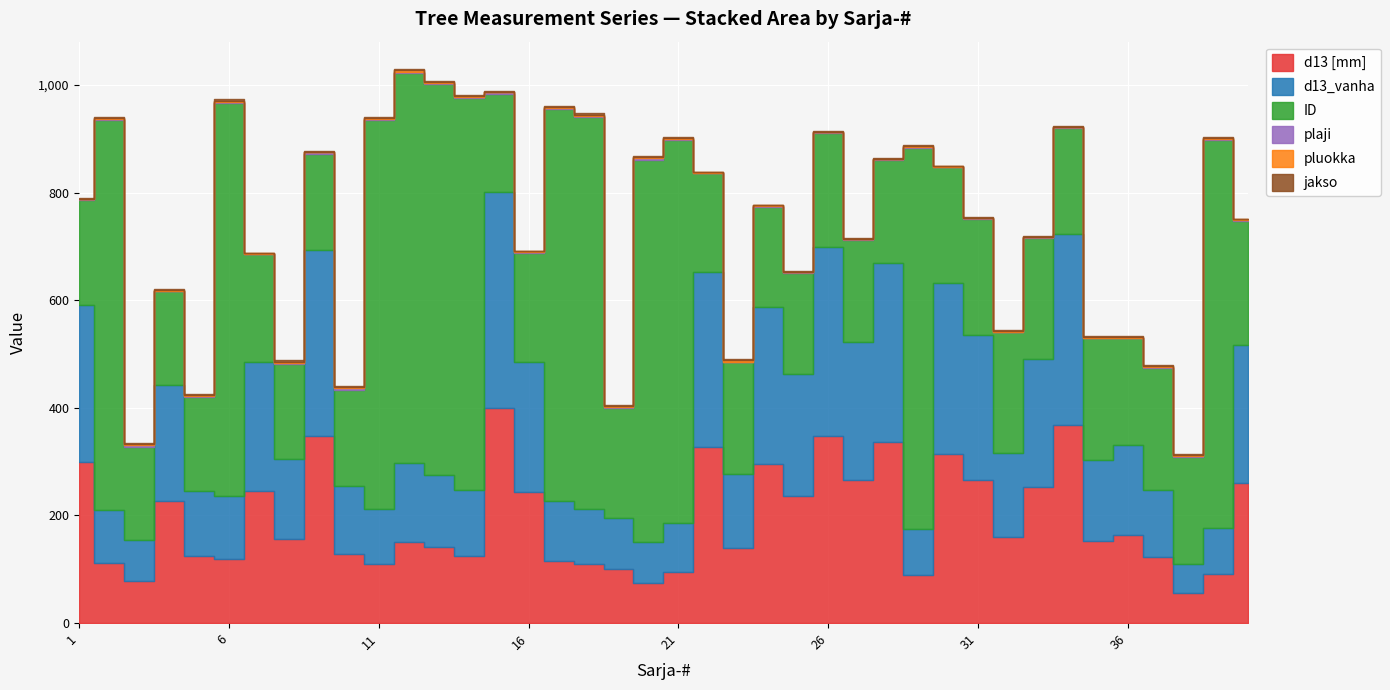

What is the difference between the second highest and second lowest values in the pluokka series?

1